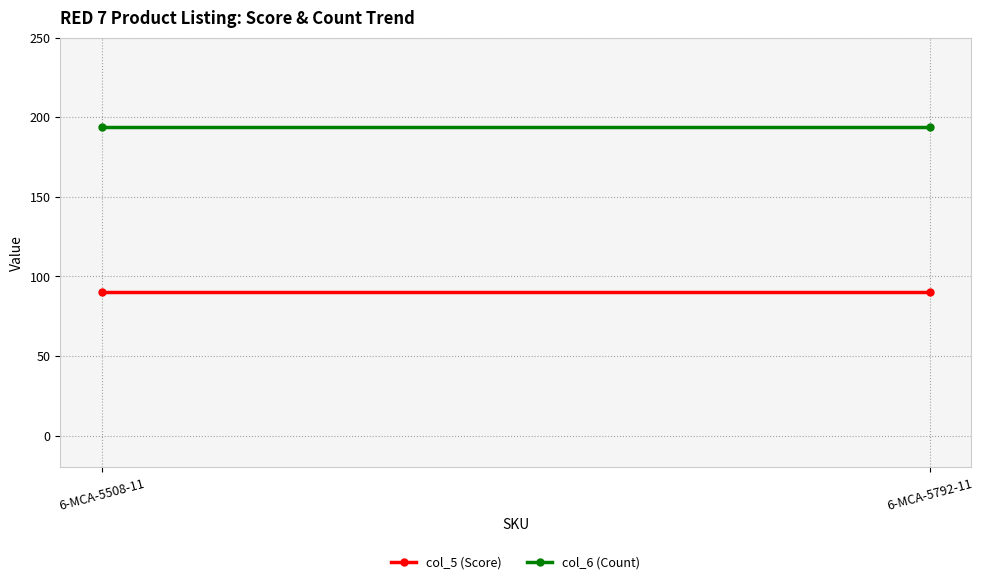

What is the smallest value displayed?

90